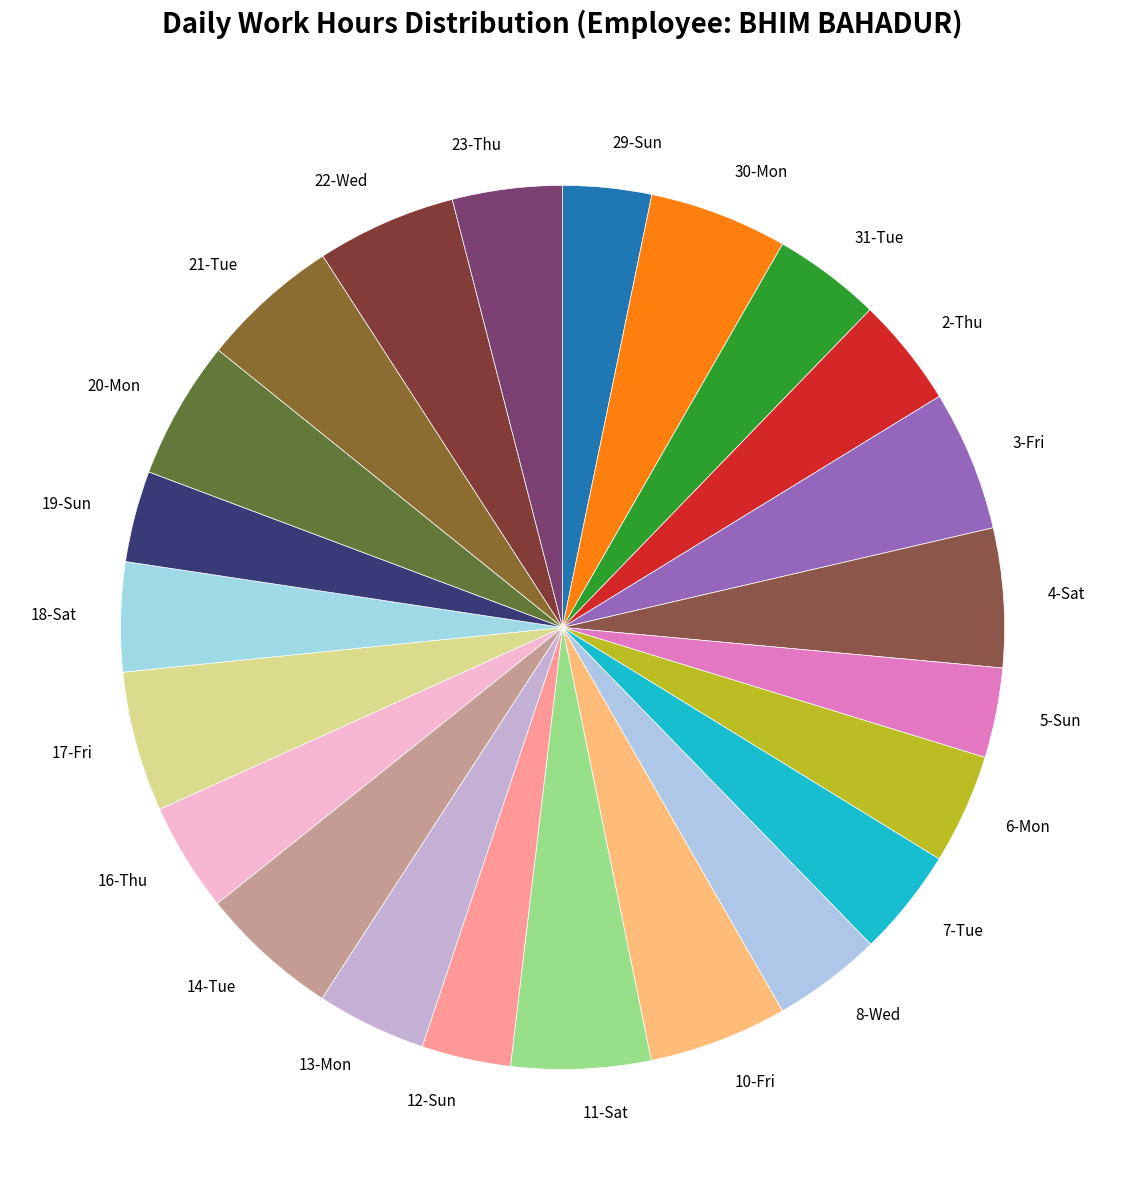

Which has a higher value, 12-Sun or 3-Fri?

3-Fri